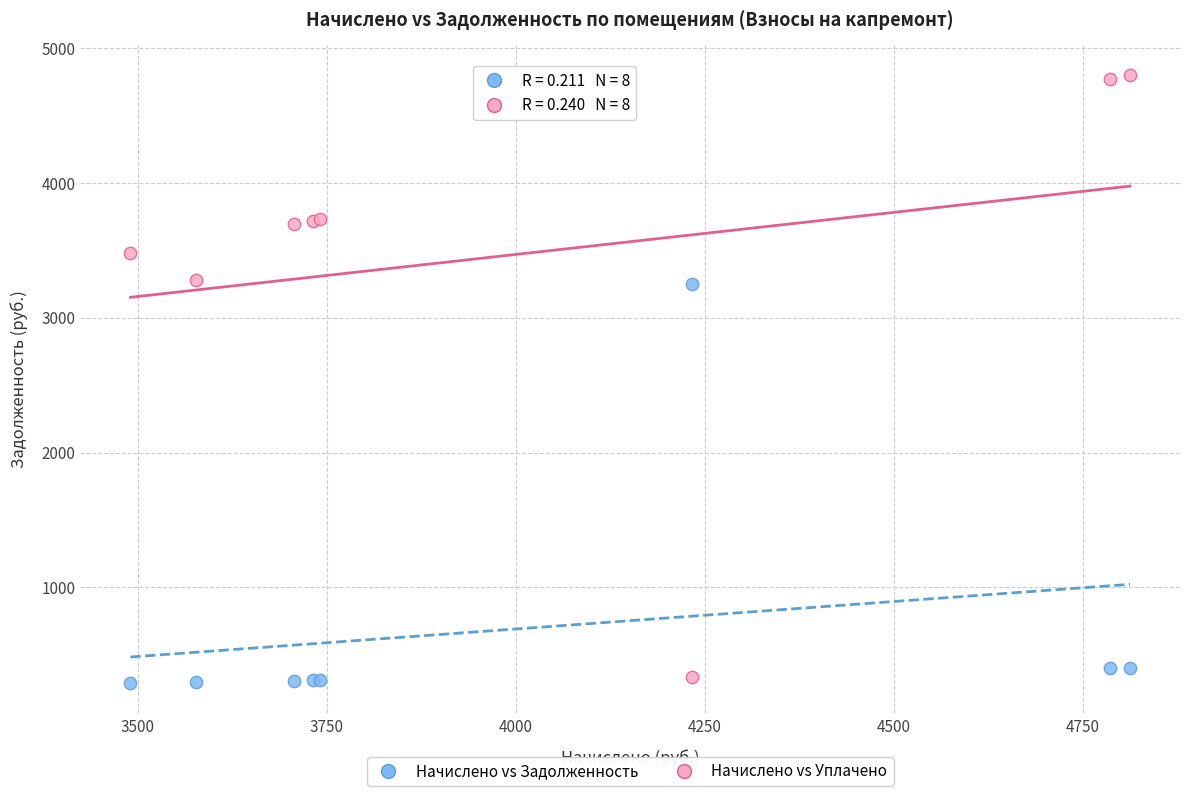

Which series reaches the maximum Y coordinate?

Начислено vs Уплачено